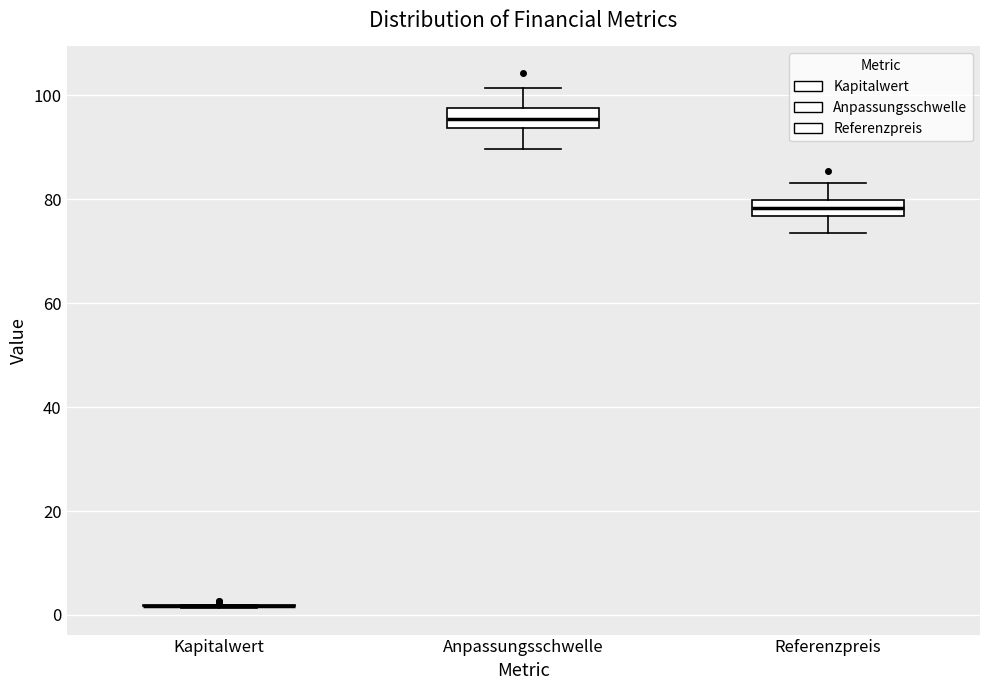

Where is the lower edge of the box for Anpassungsschwelle on the y-axis? The values are not printed on the chart, so give them approximately, as read against the axis.

94